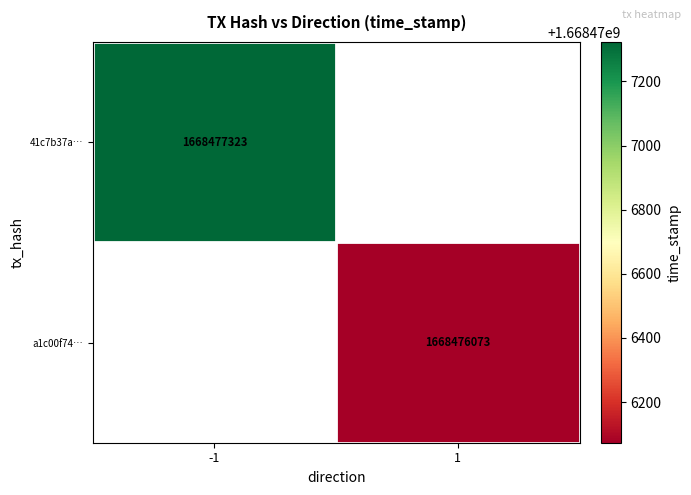

True or false: a1c00f74e5c339ad2ed5656f614de858d3f1d87 has a value of 1668476073 at time_stamp.

True